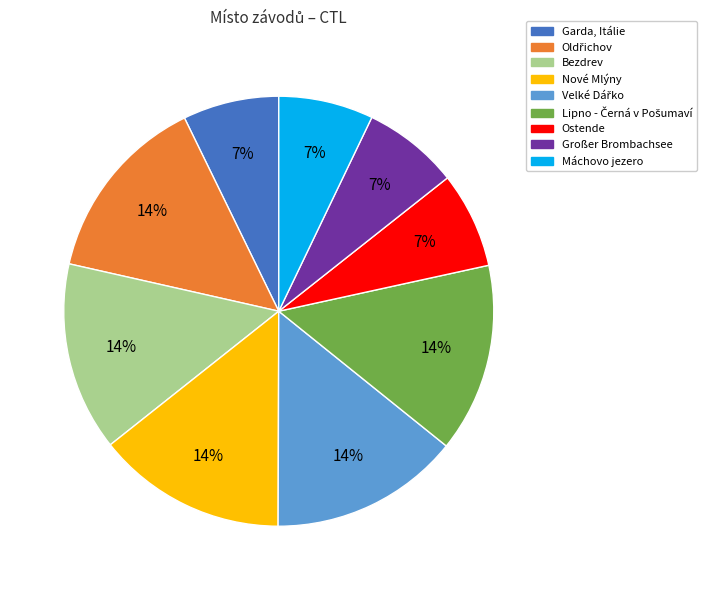

To the nearest percent, what is the difference between the largest and smallest slice percentages?

7%